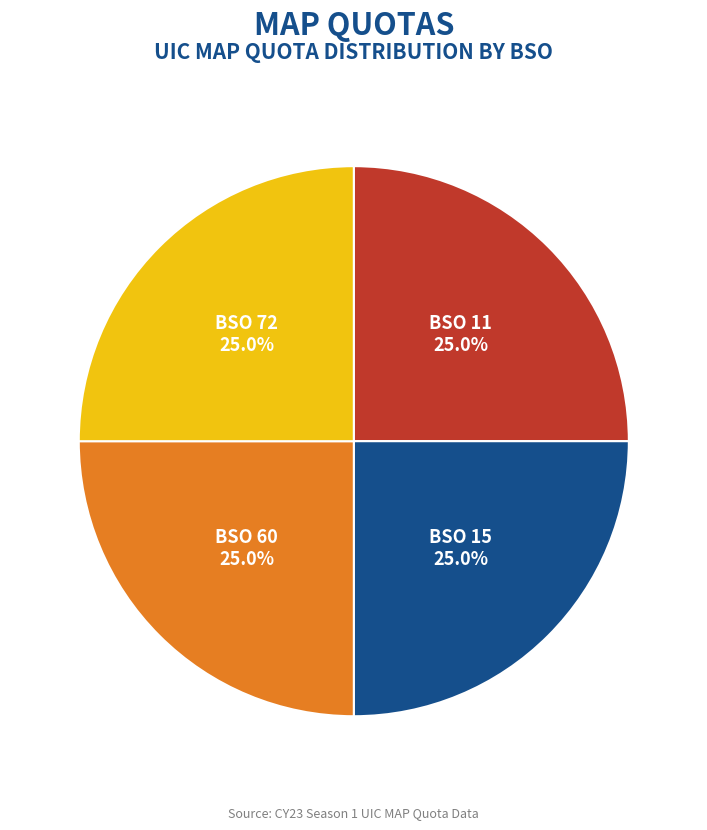

Does any single category account for the majority?

No